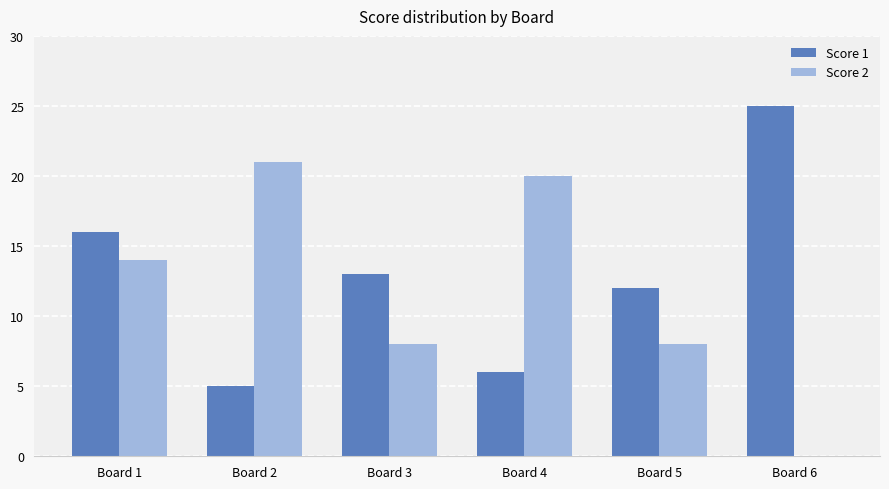

Which series has the widest spread of values?

Score 2